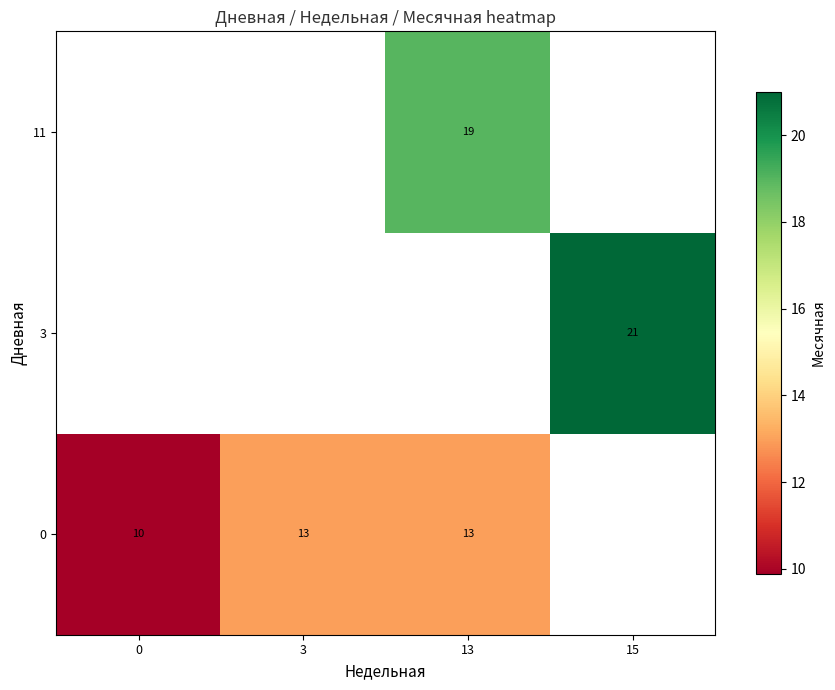

How many positive values does the 11 series have?

1